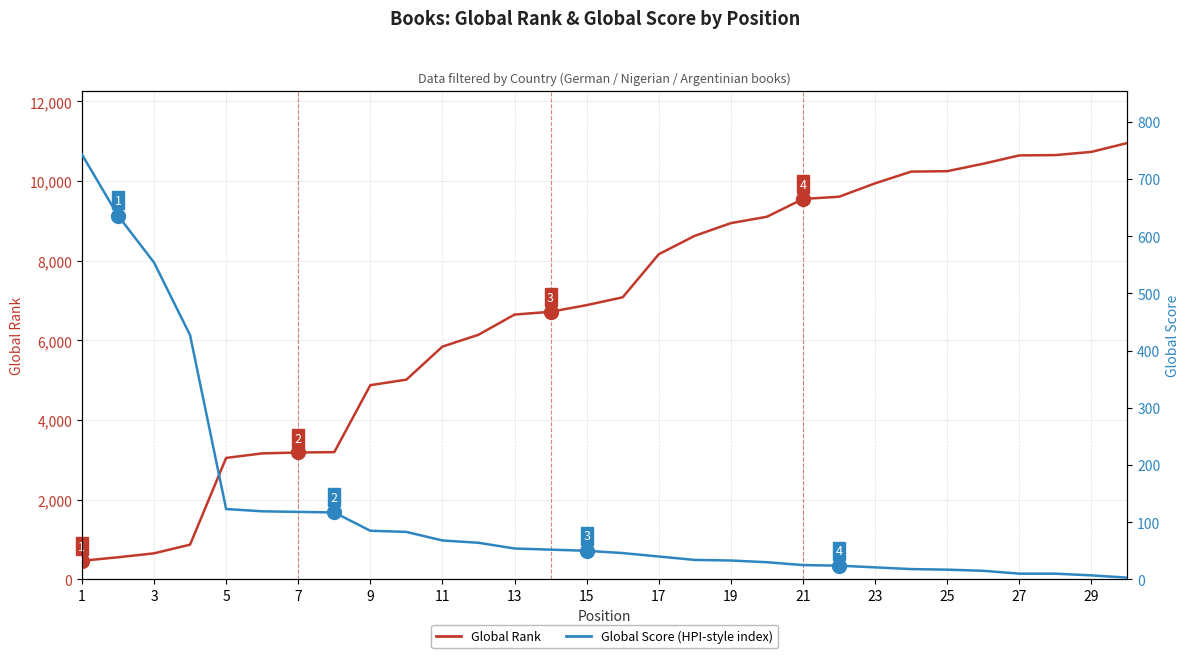

What are all the series names shown in the legend?

Global Rank, Global Score